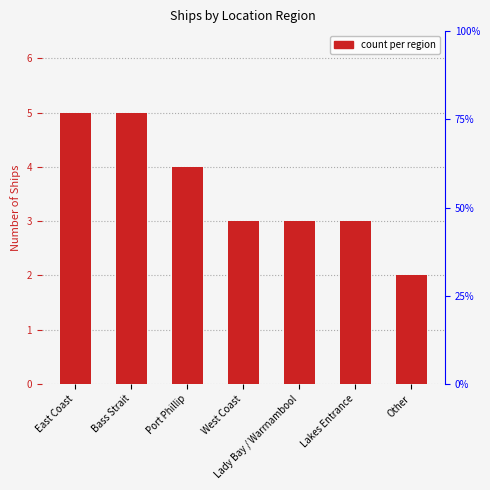

How many data points are above 3?

3